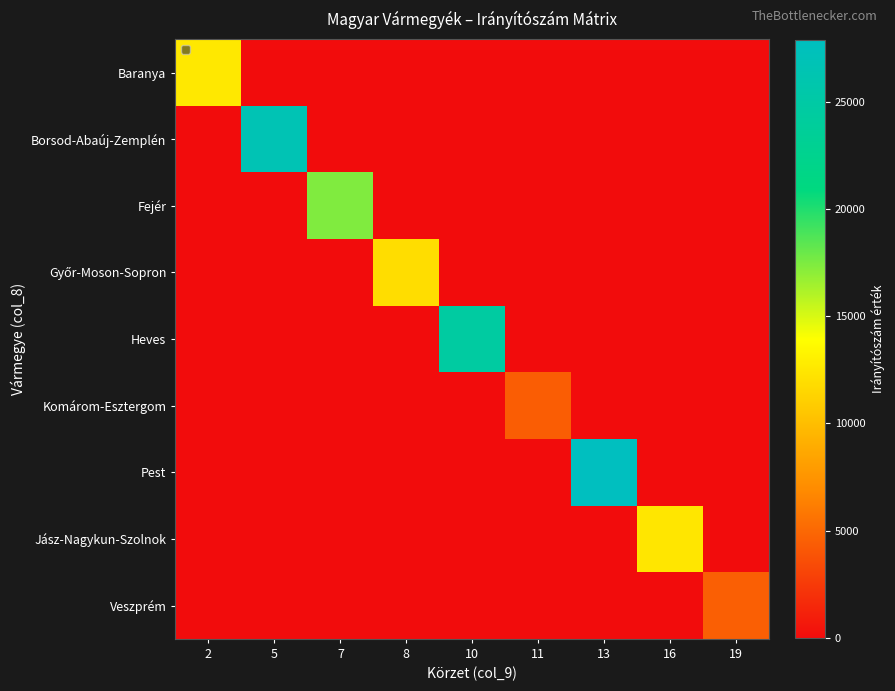

What is the maximum value shown in the chart?

27872